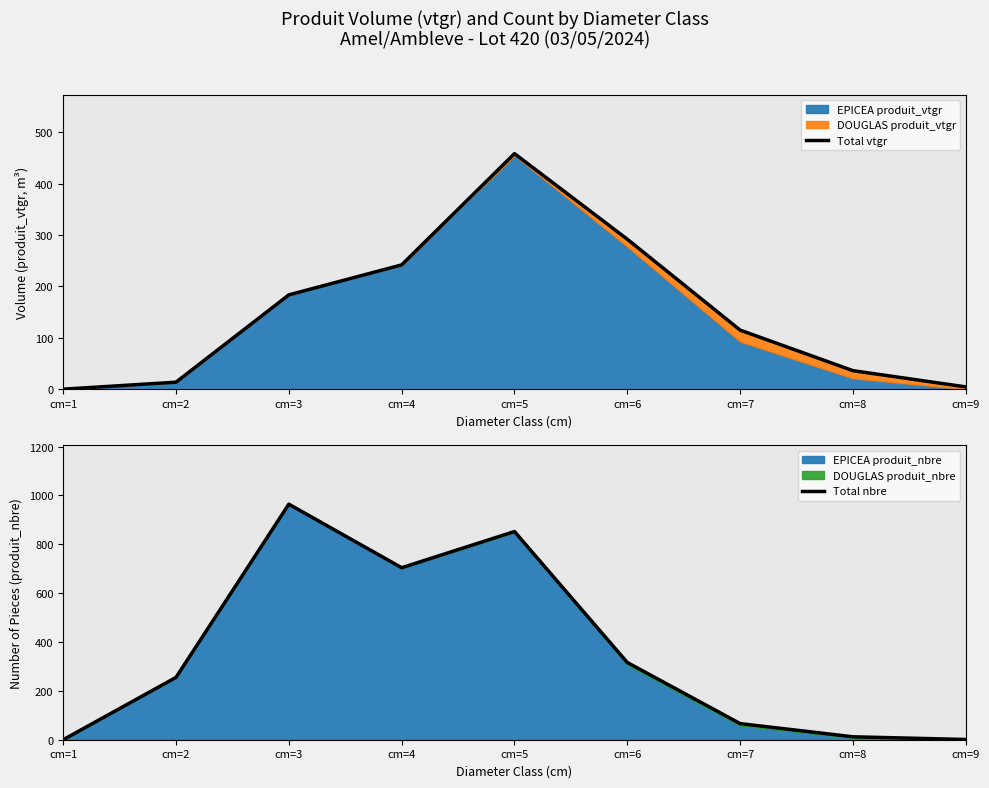

How many data points does each series have?

9